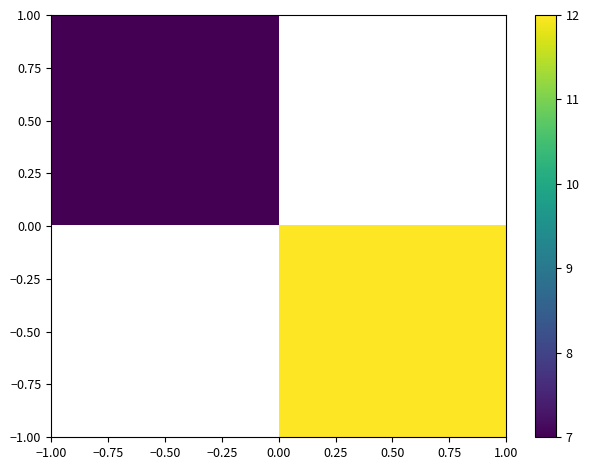

The value of 0.50 at −0.50 is 9.6. True or false?

False